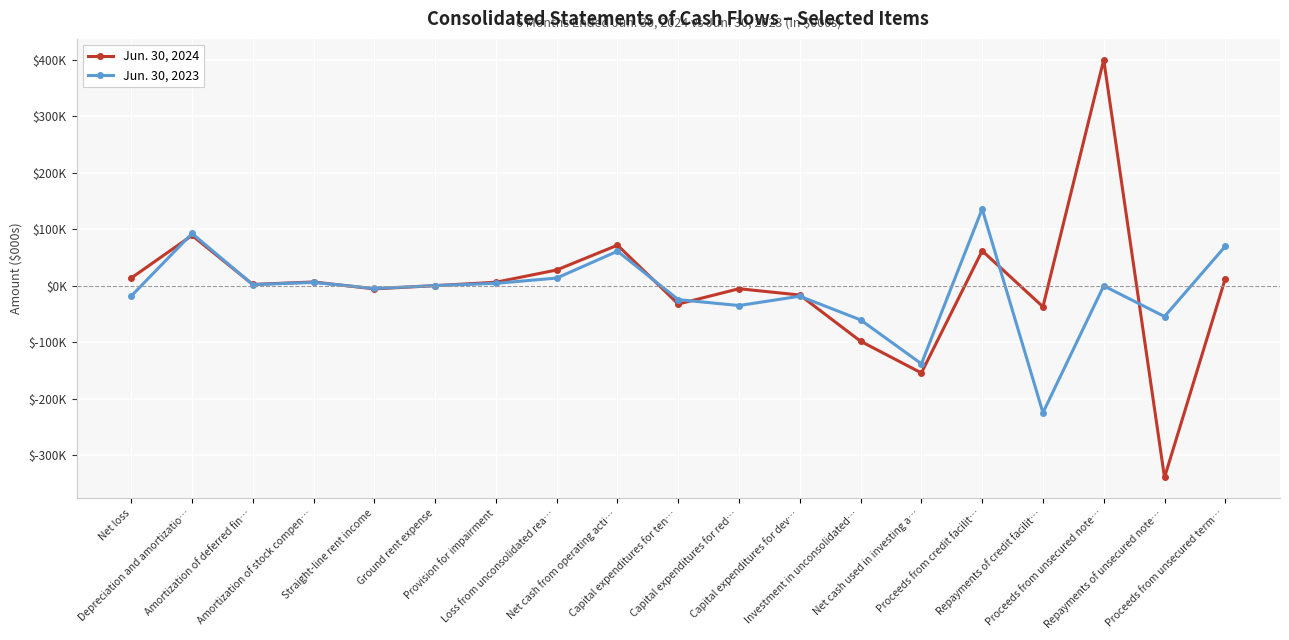

What are all the series names shown in the legend?

Jun. 30, 2024, Jun. 30, 2023